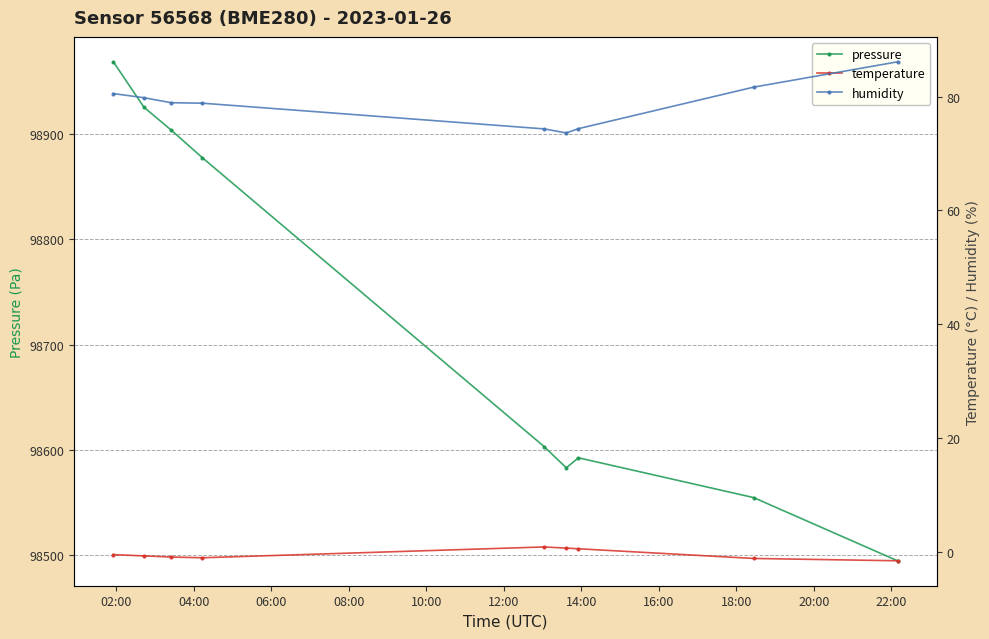

Reading left to right, extract all data points from this chart.

pressure: 98968.2	98925.1	98903.4	98877.2	98603.2	98583.1	98592.6	98554.8	98494.9
temperature: -0.6	-0.8	-1.0	-1.1	0.8	0.6	0.5	-1.2	-1.6
humidity: 80.5	79.8	78.9	78.8	74.3	73.6	74.3	81.7	86.1